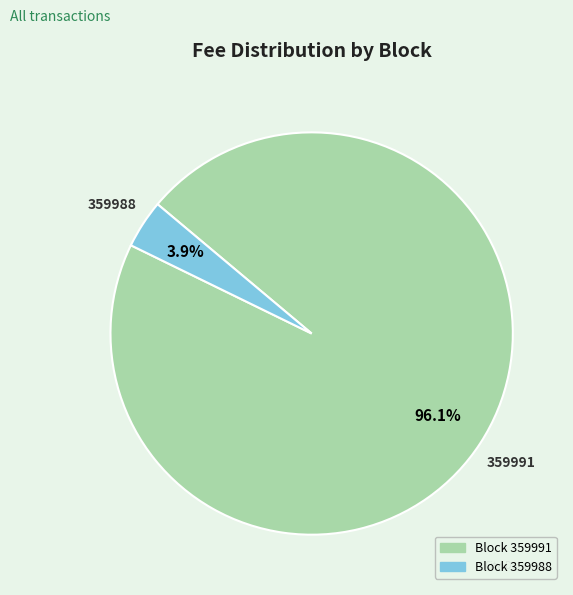

Count the number of slices in the pie.

2